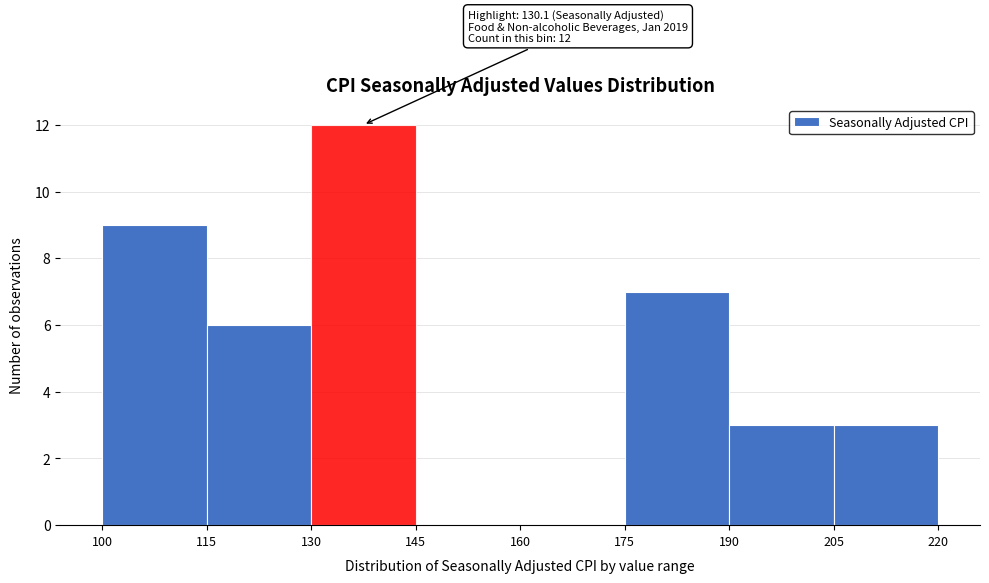

Which range on the x-axis has the tallest bar?

130 to 145